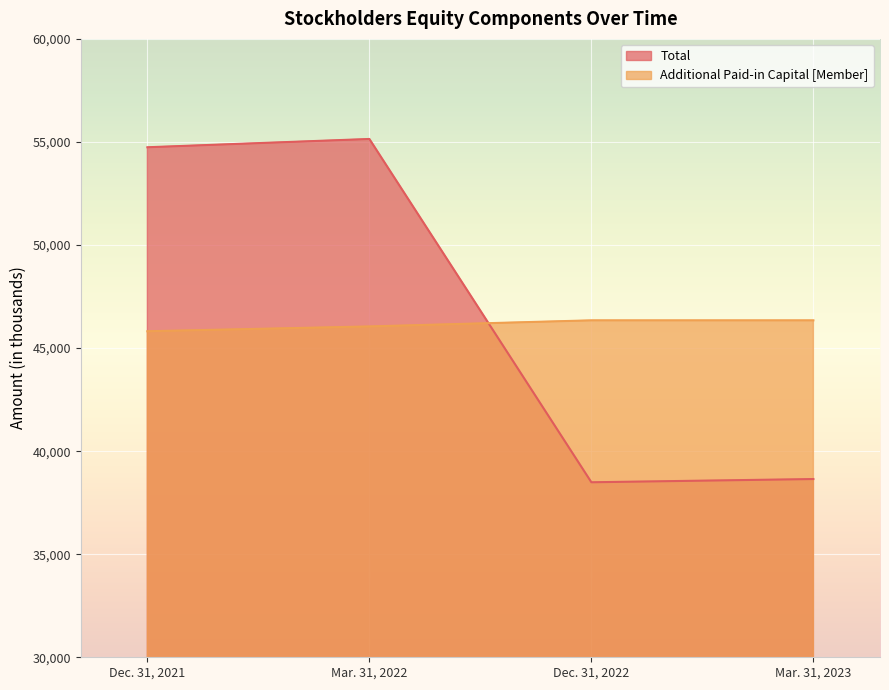

What is the sum of all Additional Paid-in Capital [Member] values?

184559